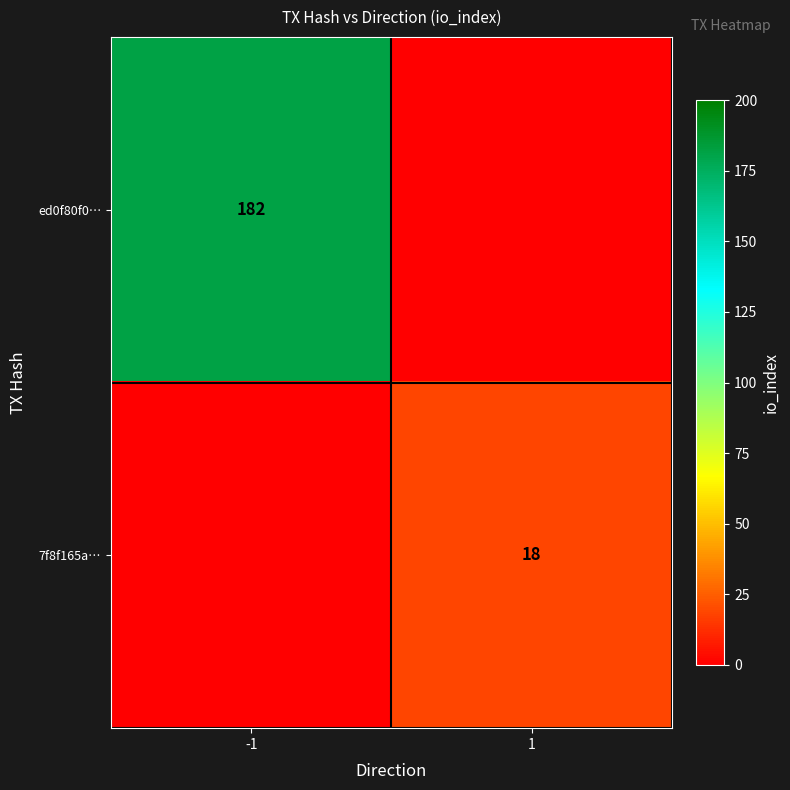

At which category is the sum across all series the highest?

-1